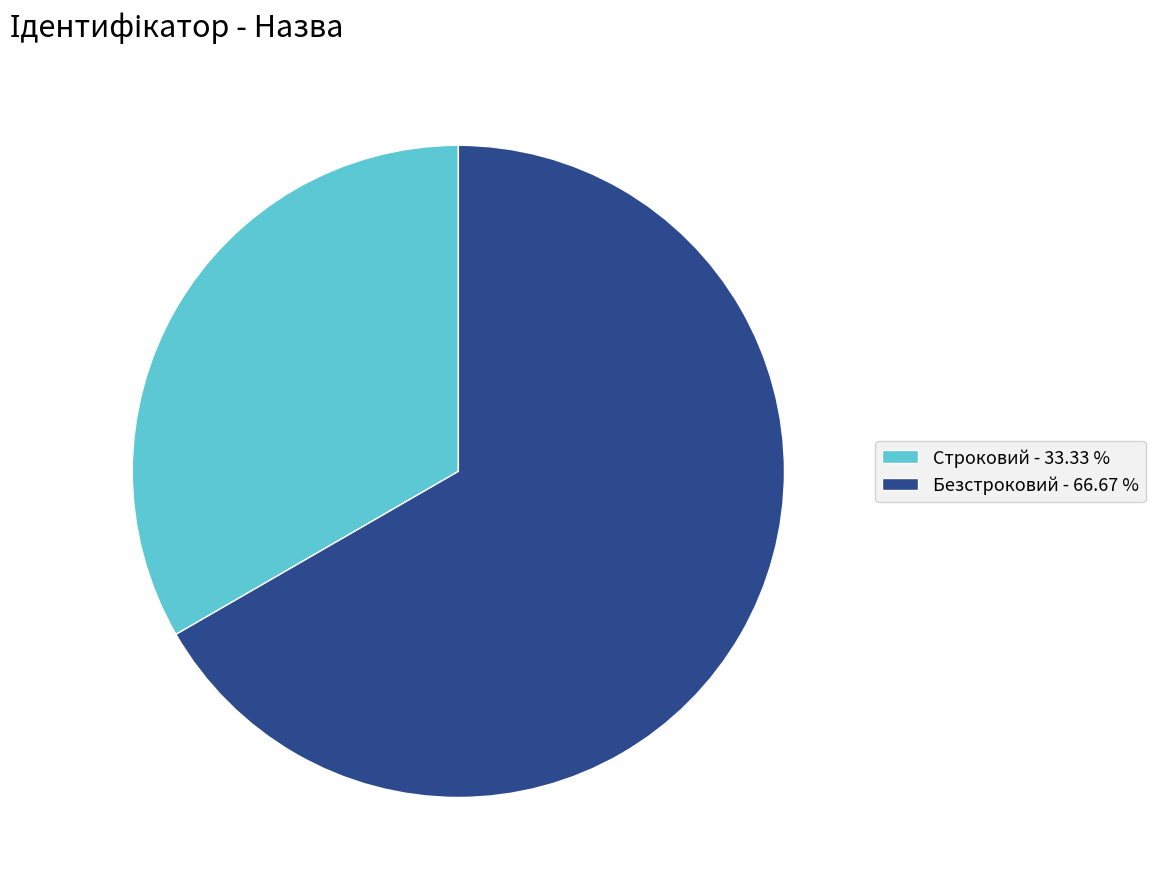

What is the largest slice in the pie chart?

Безстроковий